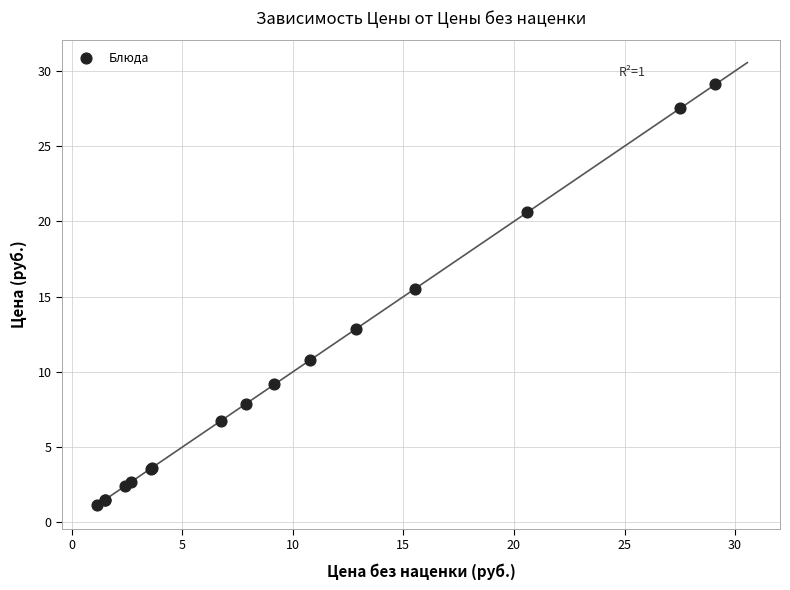

What Y value in the scatter plot is closest to 15?

15.5